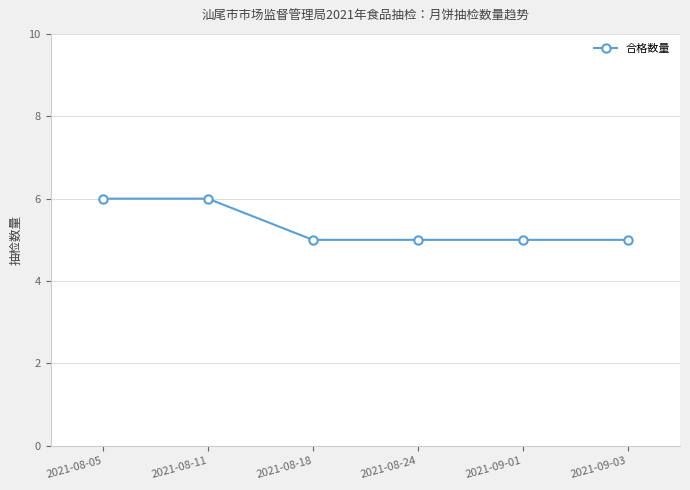

What is the maximum value shown in the chart?

6